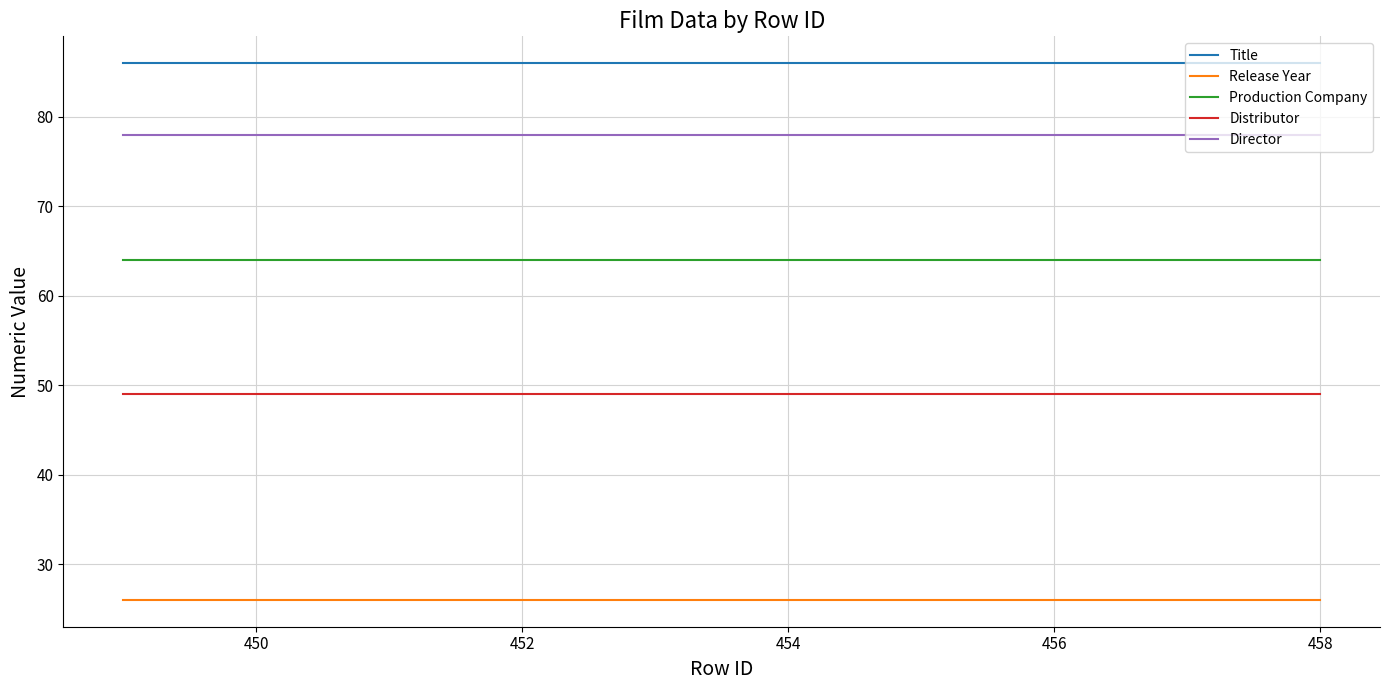

Rank the series by their maximum value, from lowest to highest.

Release Year, Distributor, Production Company, Director, Title